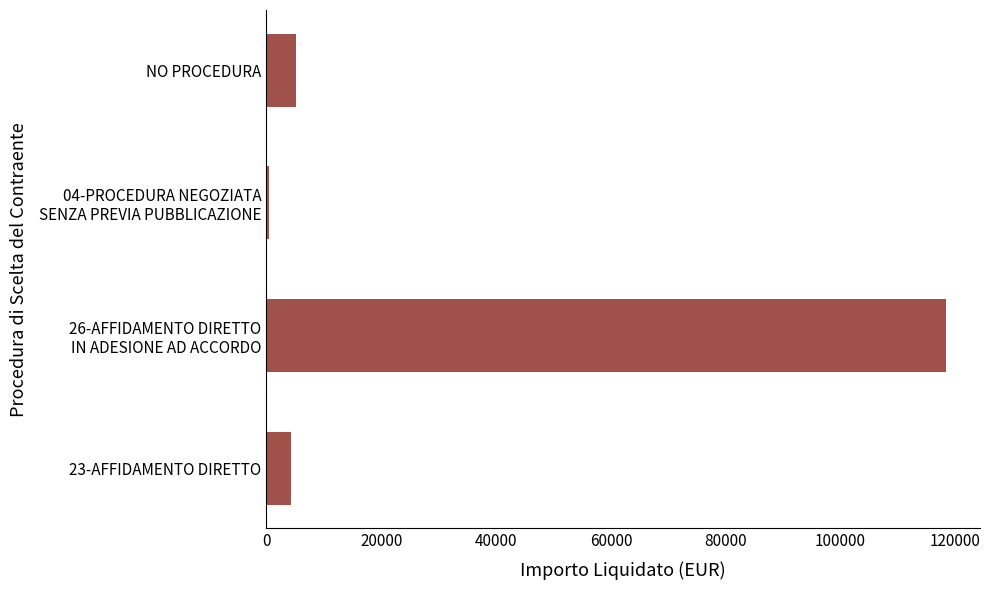

What is the maximum value shown in the chart?

118379.0